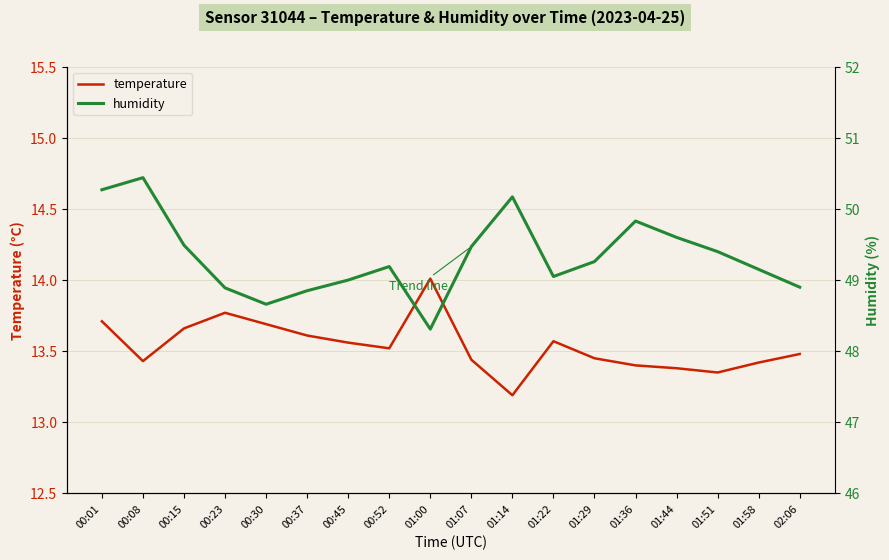

Reading left to right, transcribe all the data shown in this chart.

temperature: 00:01=13.7	00:08=13.4	00:15=13.7	00:23=13.8	00:30=13.7	00:37=13.6	00:45=13.6	00:52=13.5	01:00=14.0	01:07=13.4	01:14=13.2	01:22=13.6	01:29=13.4	01:36=13.4	01:44=13.4	01:51=13.3	01:58=13.4	02:06=13.5
humidity: 00:01=50.3	00:08=50.4	00:15=49.5	00:23=48.9	00:30=48.7	00:37=48.9	00:45=49.0	00:52=49.2	01:00=48.3	01:07=49.5	01:14=50.2	01:22=49.0	01:29=49.3	01:36=49.8	01:44=49.6	01:51=49.4	01:58=49.1	02:06=48.9